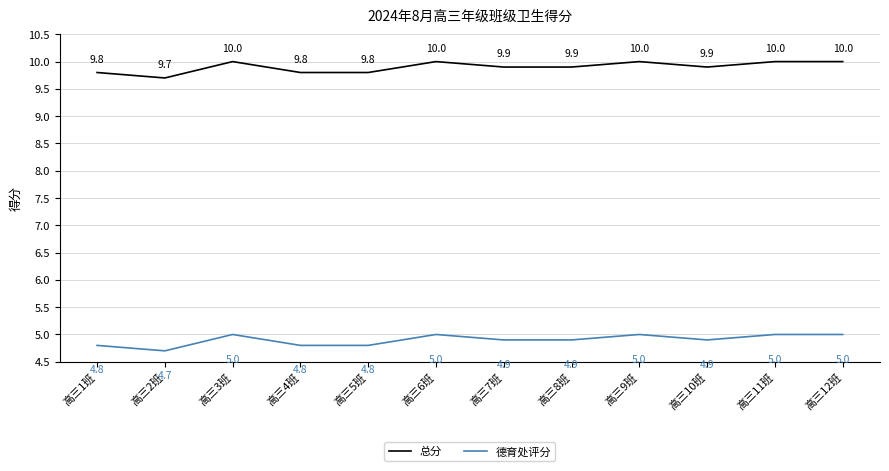

Does the chart have visible grid lines?

Yes